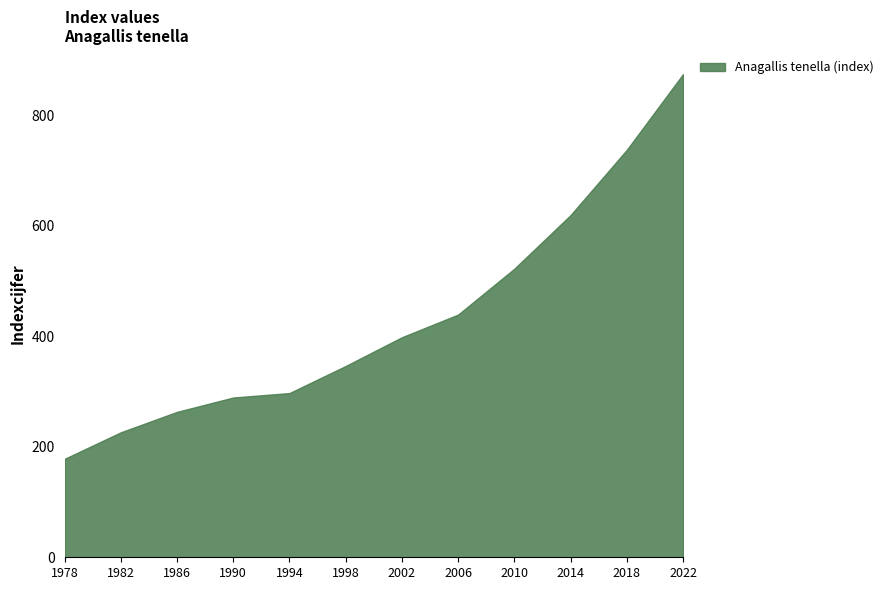

Reading right to left, what are all the values shown in this chart?

2022=874	2018=737	2014=619	2010=522	2006=439	2002=398	1998=346	1994=297	1990=289	1986=263	1982=226	1978=178